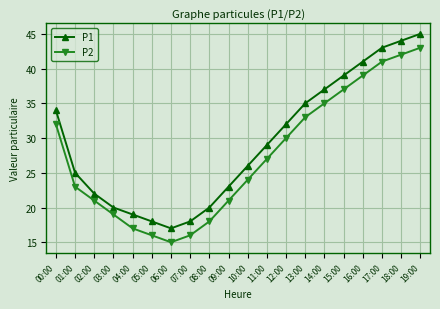

What is the value of the P2 point at the 8th from the left?

16